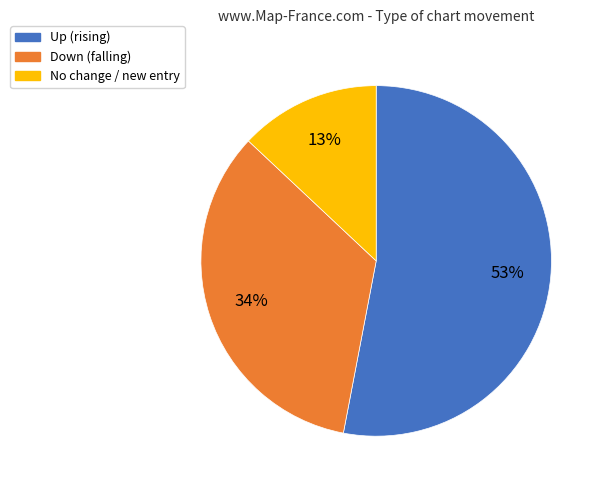

Is there a majority slice in this chart?

Yes